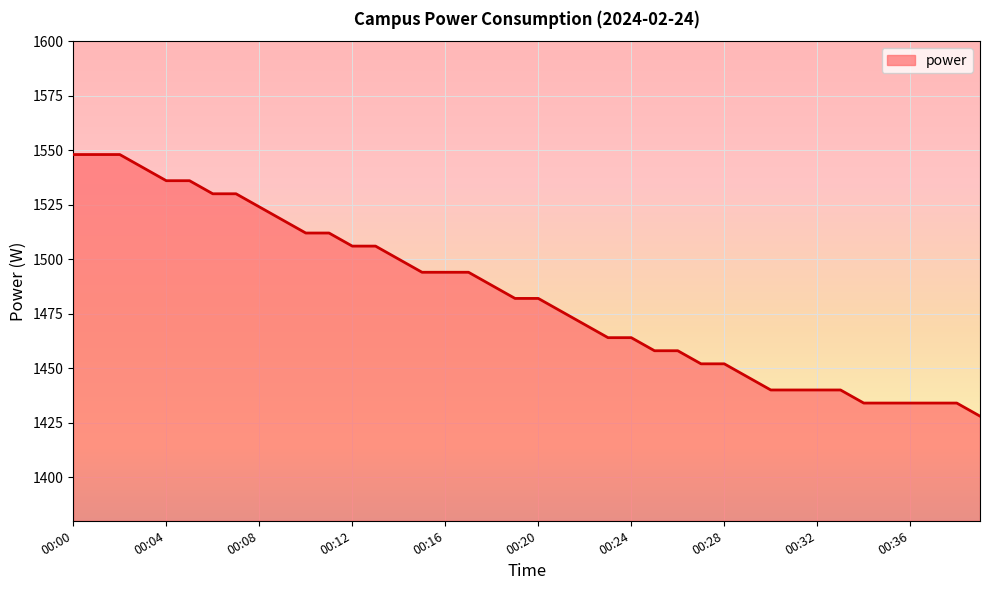

The value at 00:35 is 2448. True or false?

False